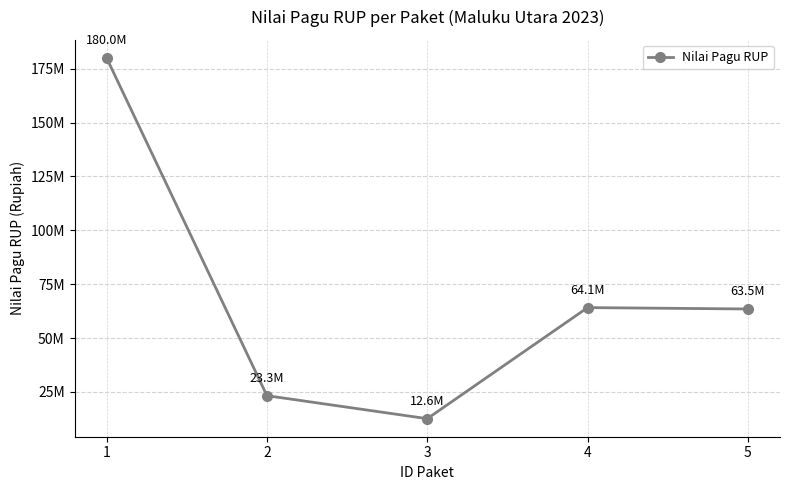

Which label corresponds to the largest value in the chart?

1